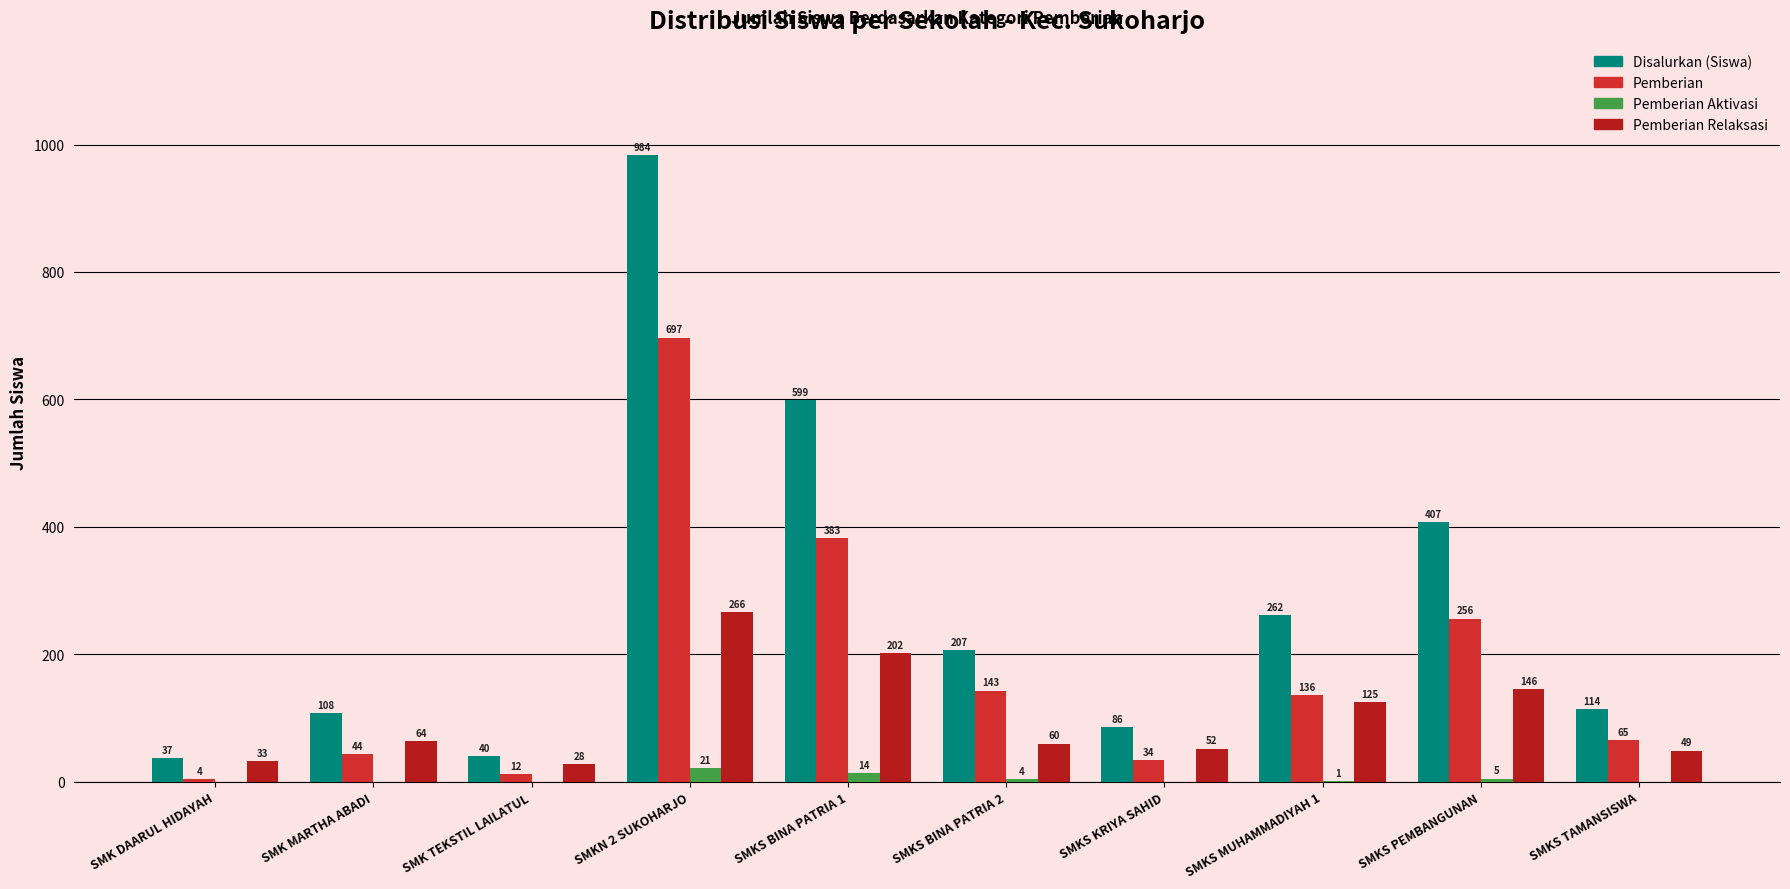

Is it true that Pemberian equals 21 at SMK MARTHA ABADI?

False